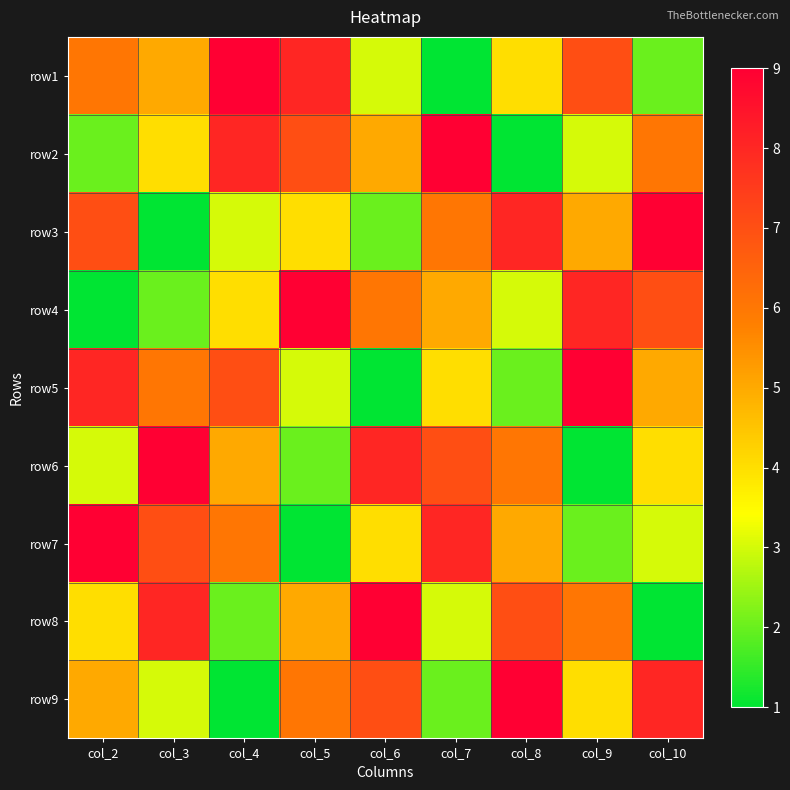

Count the number of categories in the chart.

9